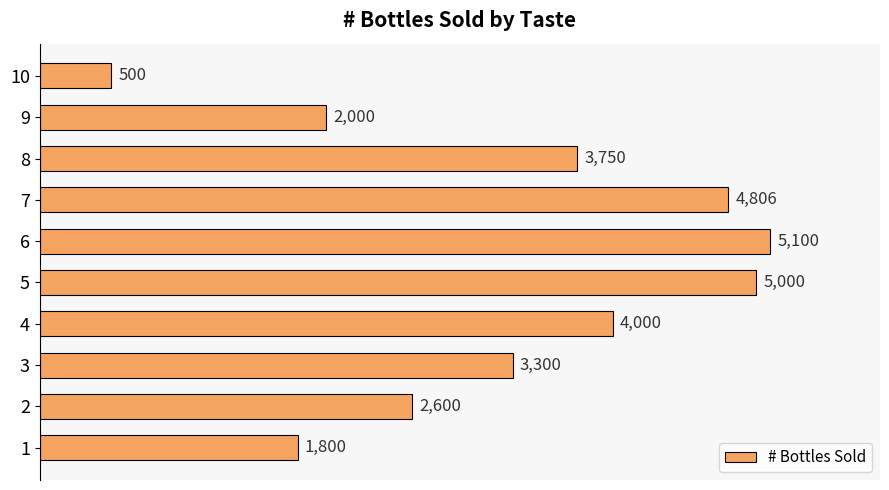

Is it true that the value at 4 is 5766?

False